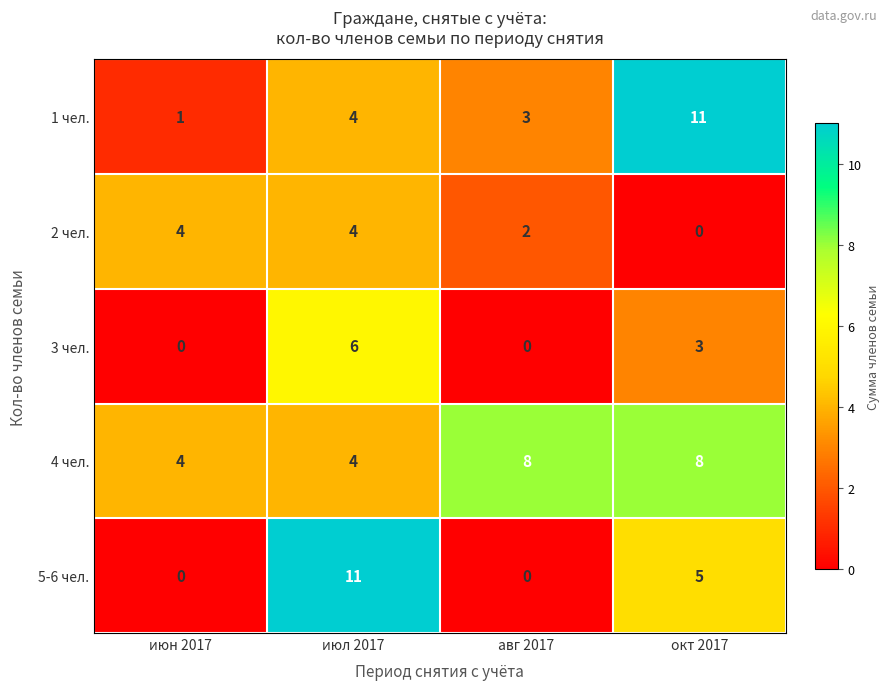

Which series has the widest spread of values?

5-6 чел.